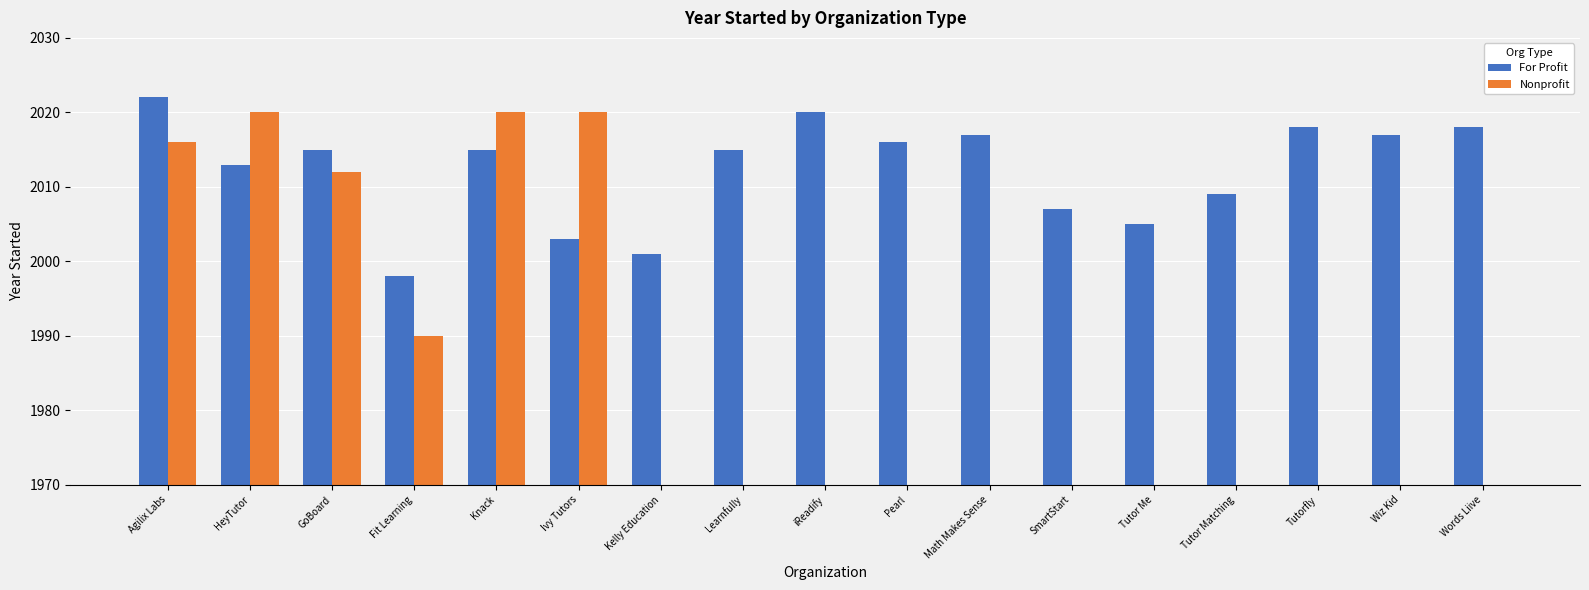

At how many categories does at least one series exceed 983?

17